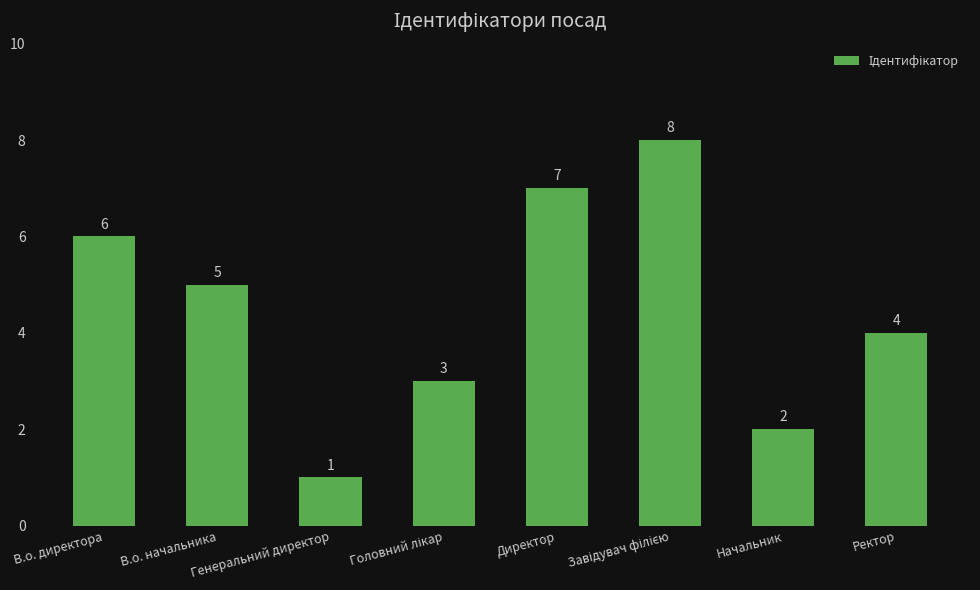

Reading left to right, extract all data points from this chart.

6	5	1	3	7	8	2	4